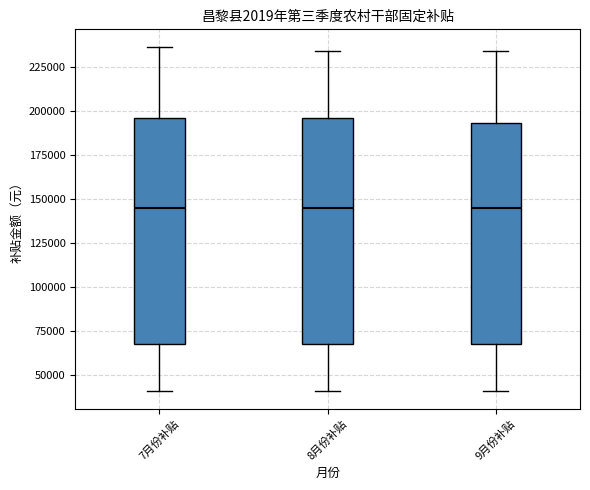

Reading left to right, read every box against the y-axis: the position of its median line, the range the box covers, and the ends of its whiskers. The values are not printed on the chart, so give them approximately, as read against the axis.

7月份补贴: median 145000, box 70000 to 195000, whiskers 40000 to 235000
8月份补贴: median 145000, box 65000 to 195000, whiskers 40000 to 235000
9月份补贴: median 145000, box 65000 to 195000, whiskers 40000 to 235000